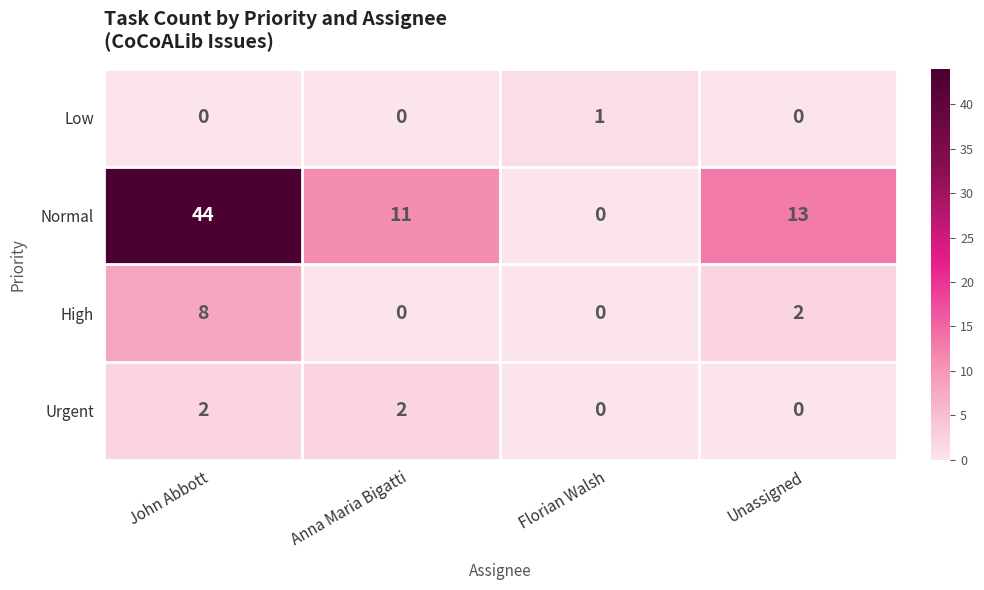

How many data points in Urgent are less than 2?

2